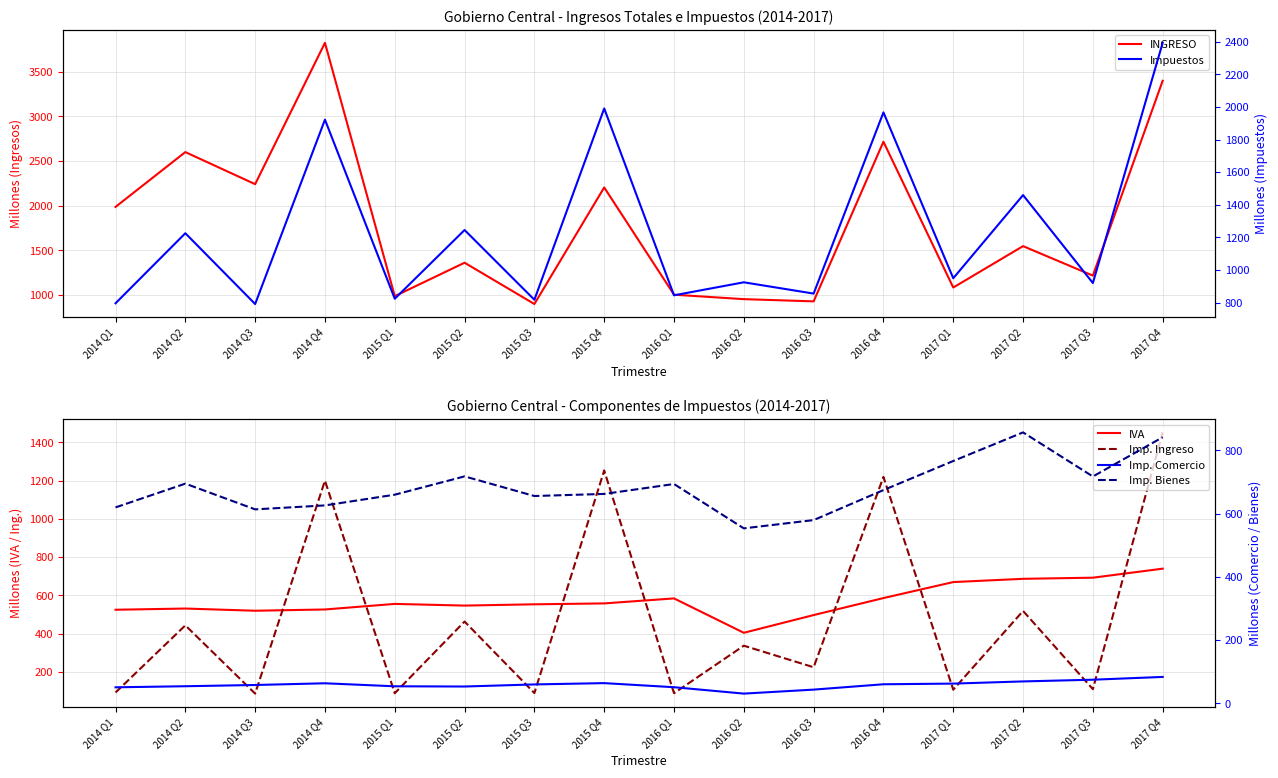

What is the difference between the maximum and minimum values in the Imp. Ingreso series?

1364.0